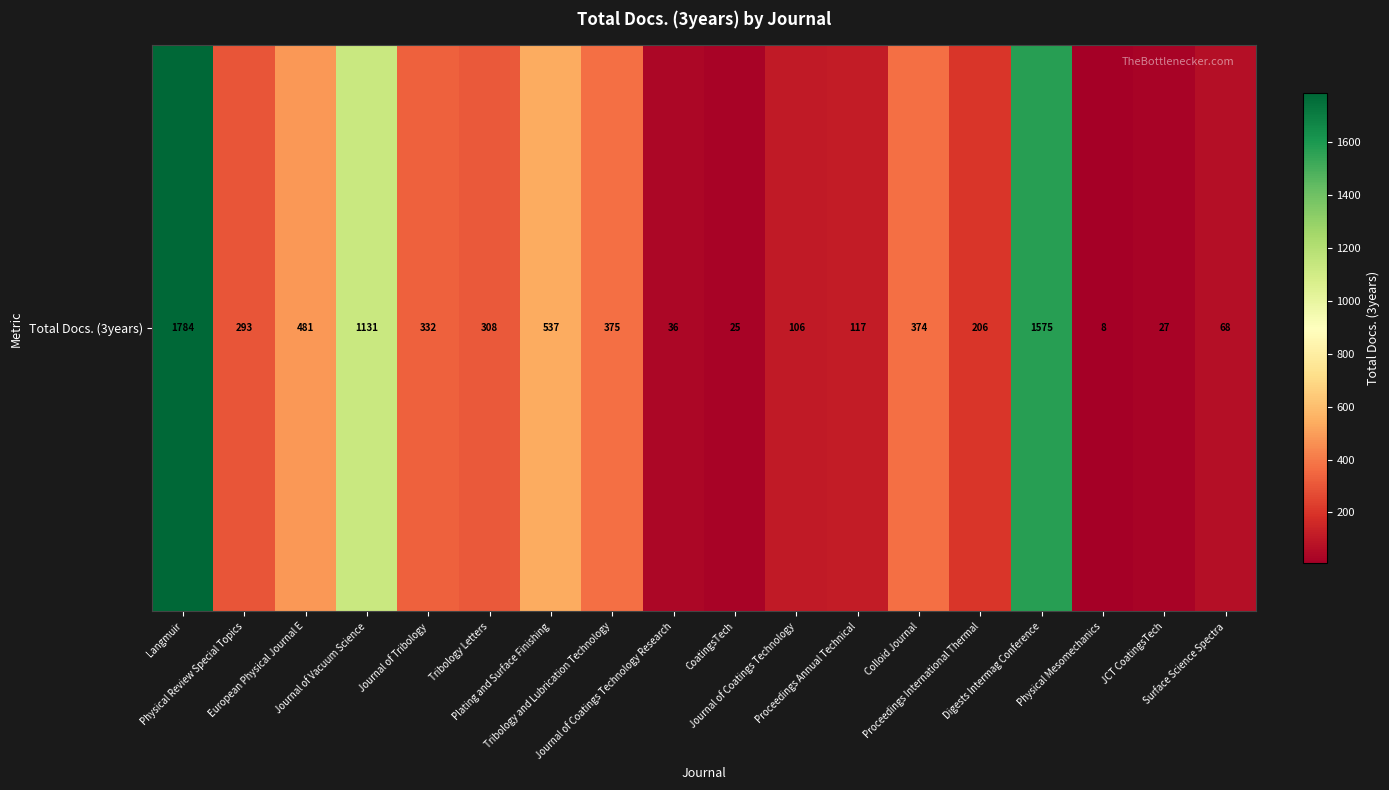

List the labels in order of value, smallest first.

Physical Mesomechanics, CoatingsTech, JCT CoatingsTech, Journal of Coatings Technology Research, Surface Science Spectra, Journal of Coatings Technology, Proceedings Annual Technical, Proceedings International Thermal, Physical Review Special Topics, Tribology Letters, Journal of Tribology, Colloid Journal, Tribology and Lubrication Technology, European Physical Journal E, Plating and Surface Finishing, Journal of Vacuum Science, Digests Intermag Conference, Langmuir